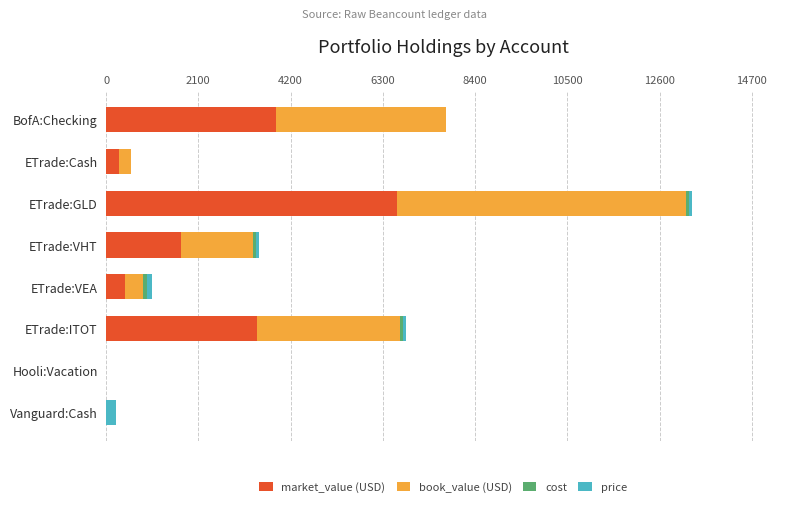

What is the sum of all market_value (USD) values?

16348.3